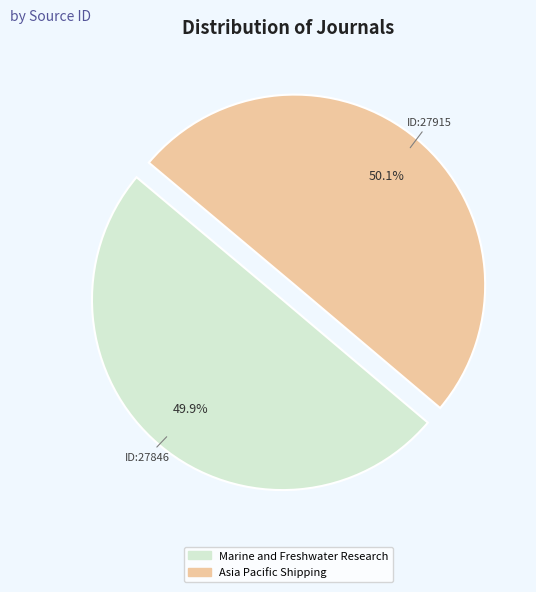

True or false: Marine and Freshwater Research accounts for 56% of the total.

False